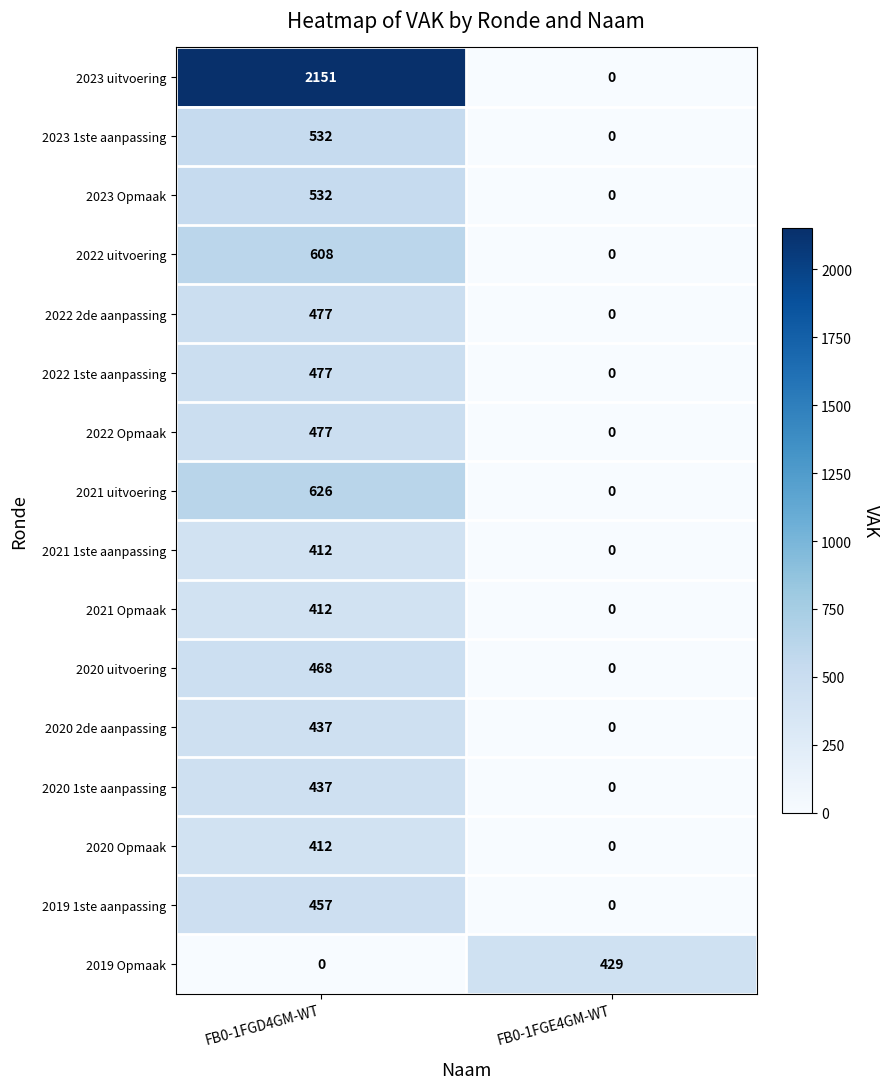

What is the total value across all series at FB0-1FGE4GM-WT?

429